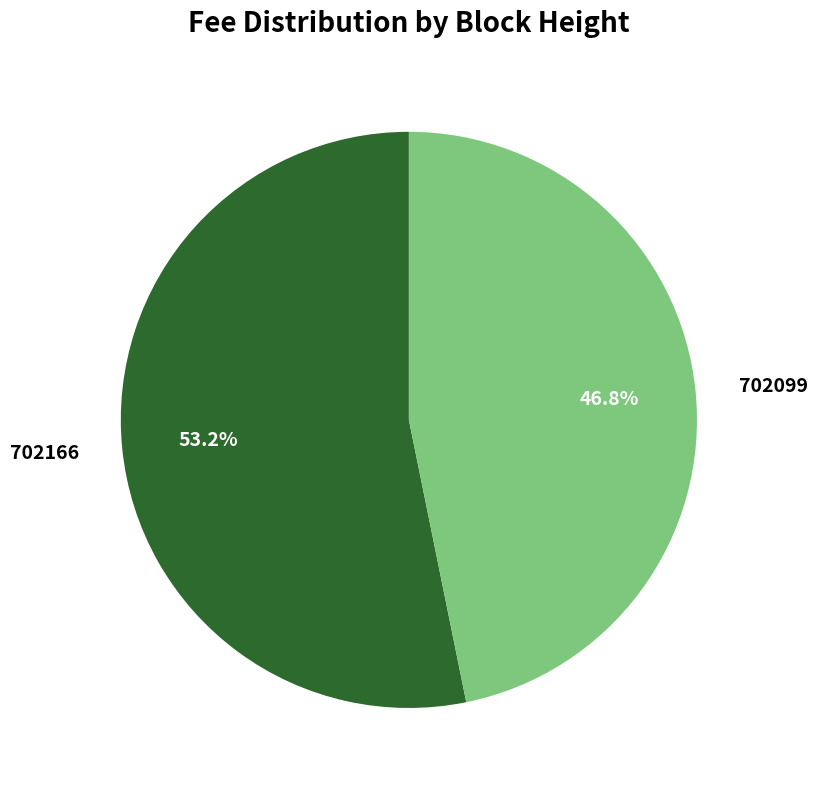

The 702166 slice represents 46% of the pie. True or false?

False